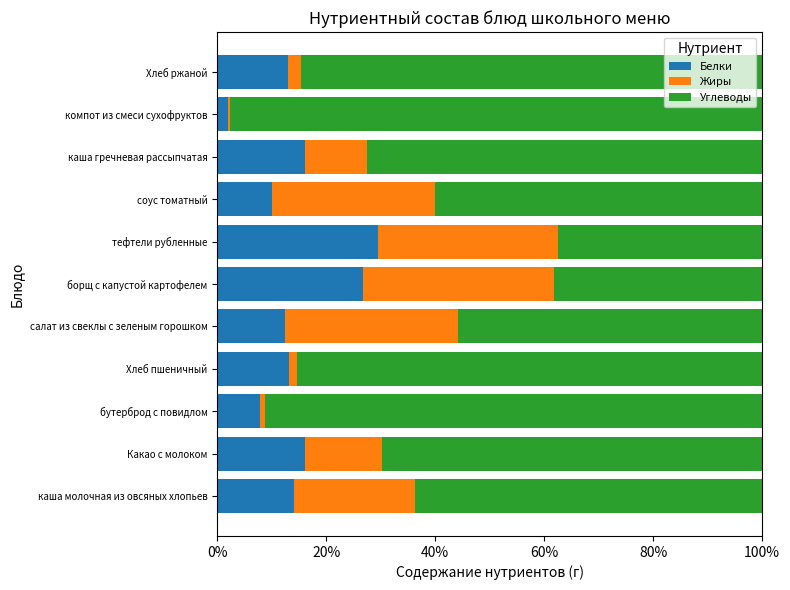

What are all the series names shown in the legend?

Белки, Жиры, Углеводы